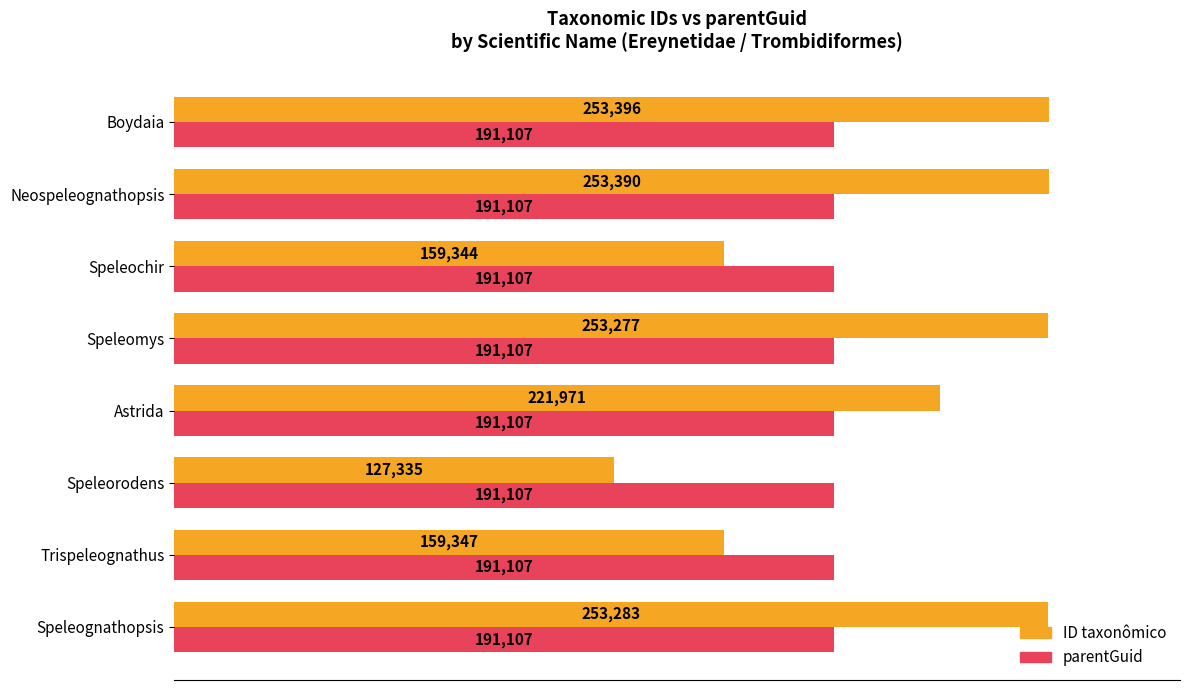

At which label is ID taxonômico closest to 190365?

Trispeleognathus